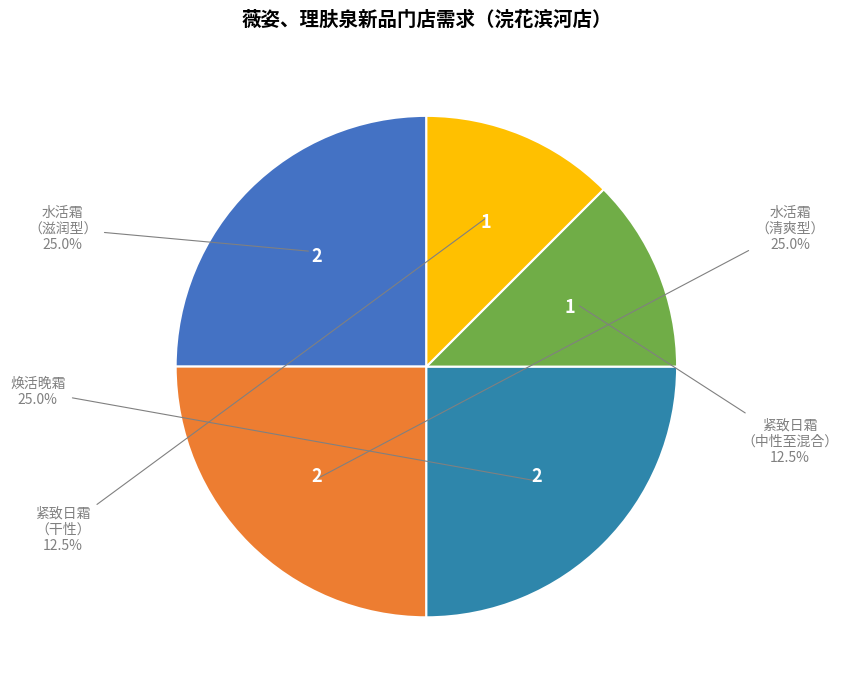

Count the number of slices in the pie.

5